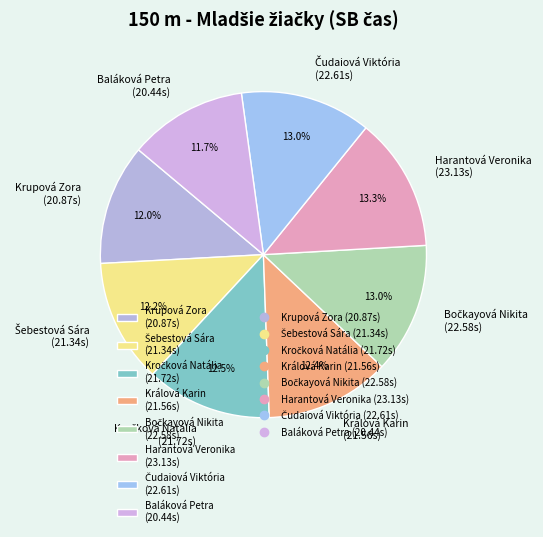

Is there any slice that represents more than half of the pie?

No